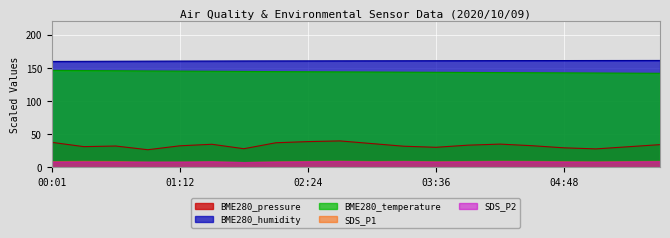

Which category has the highest value across all series?

05:42